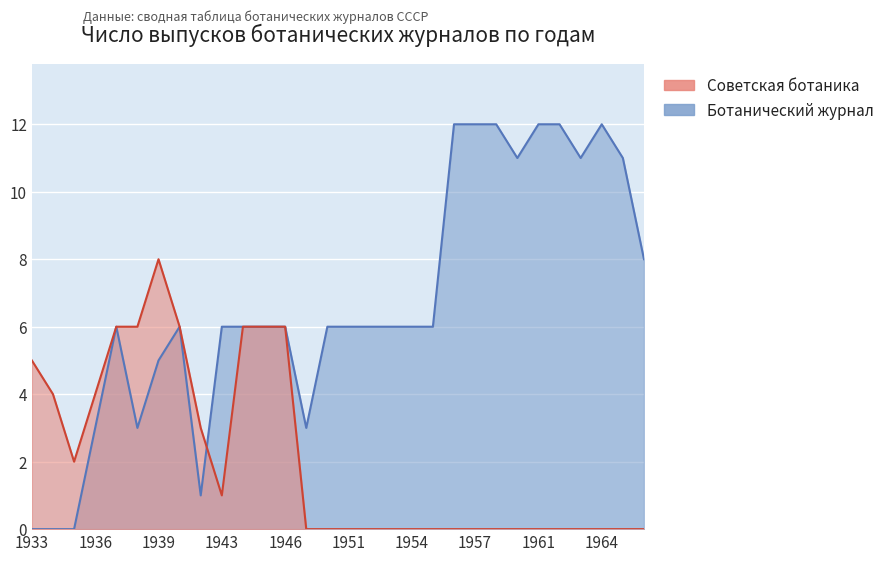

How many interior local peaks does the Советская ботаника series have?

1